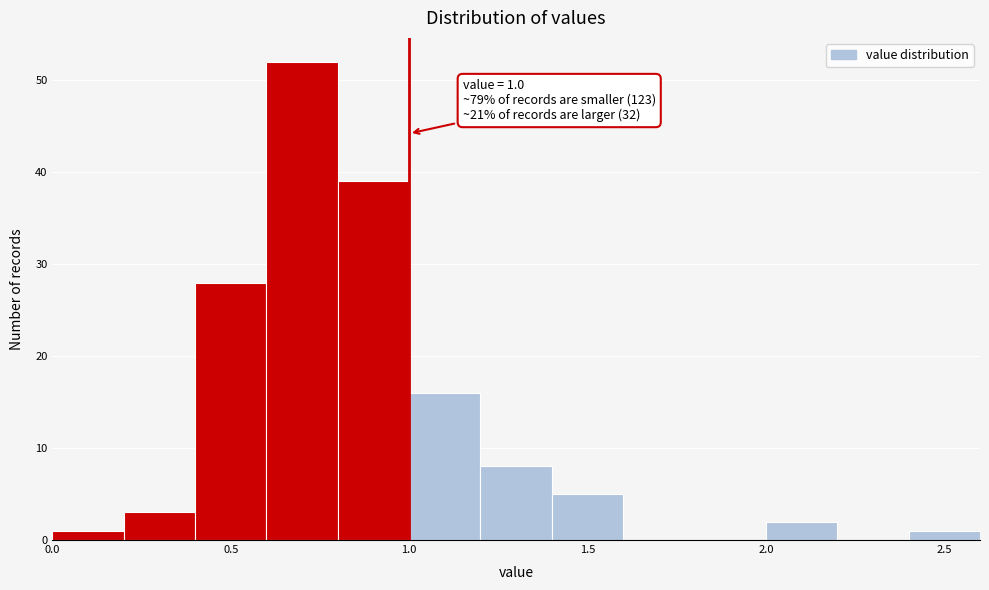

Which range on the x-axis has the tallest bar?

0.6 to 0.8